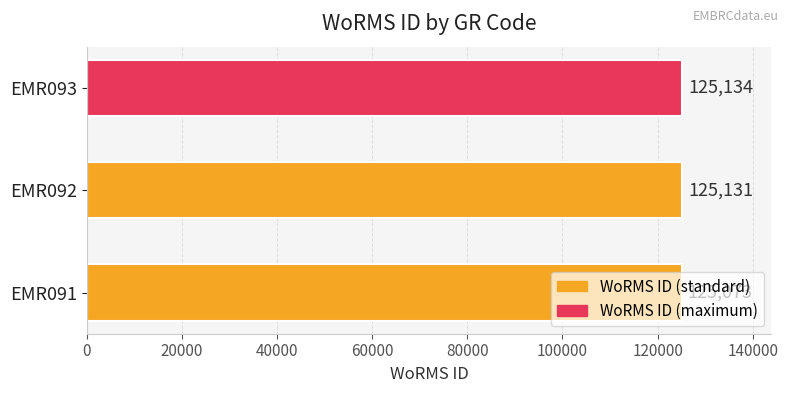

Which category has the lowest value across all series?

EMR091